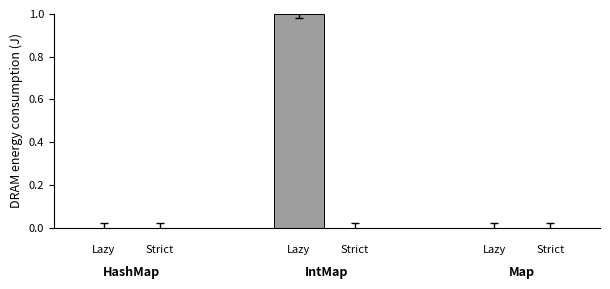

Does the chart contain any negative values?

No